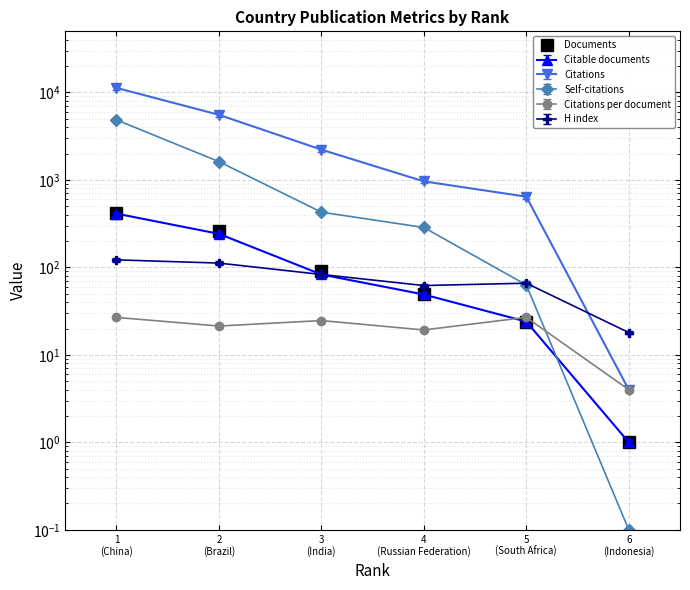

The chart shows a value of 33 at 5
(South Africa). True or false?

False